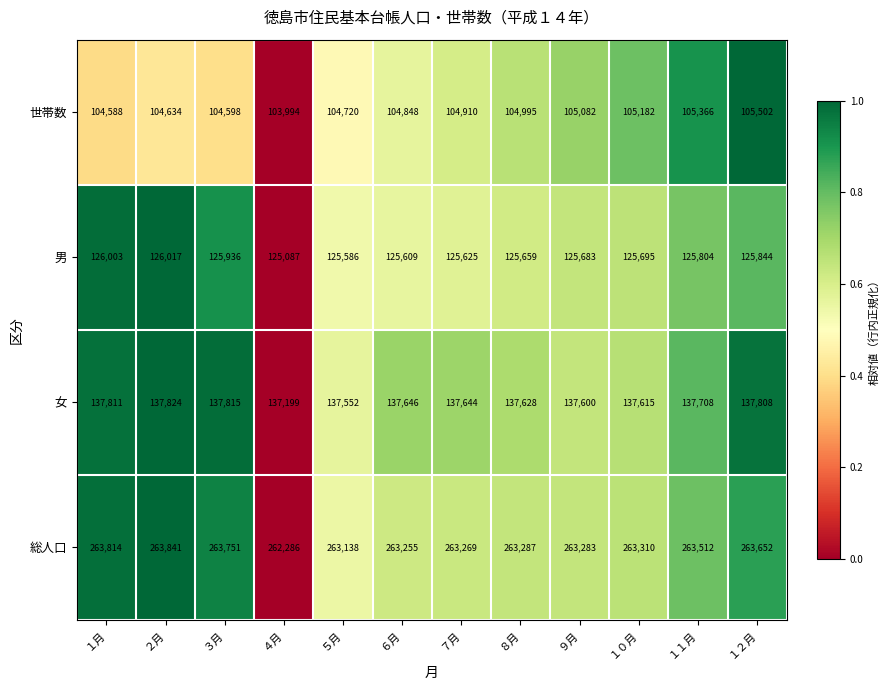

Which category has the highest value in the 世帯数 series?

１２月